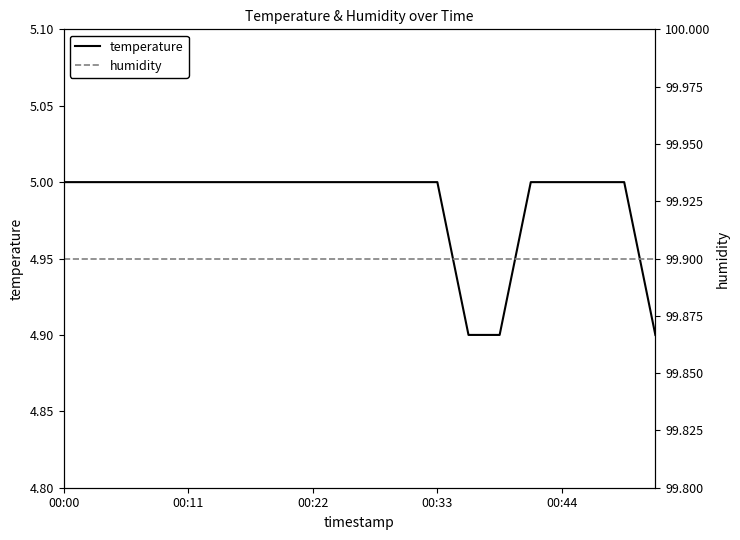

What is the minimum value for temperature?

4.9